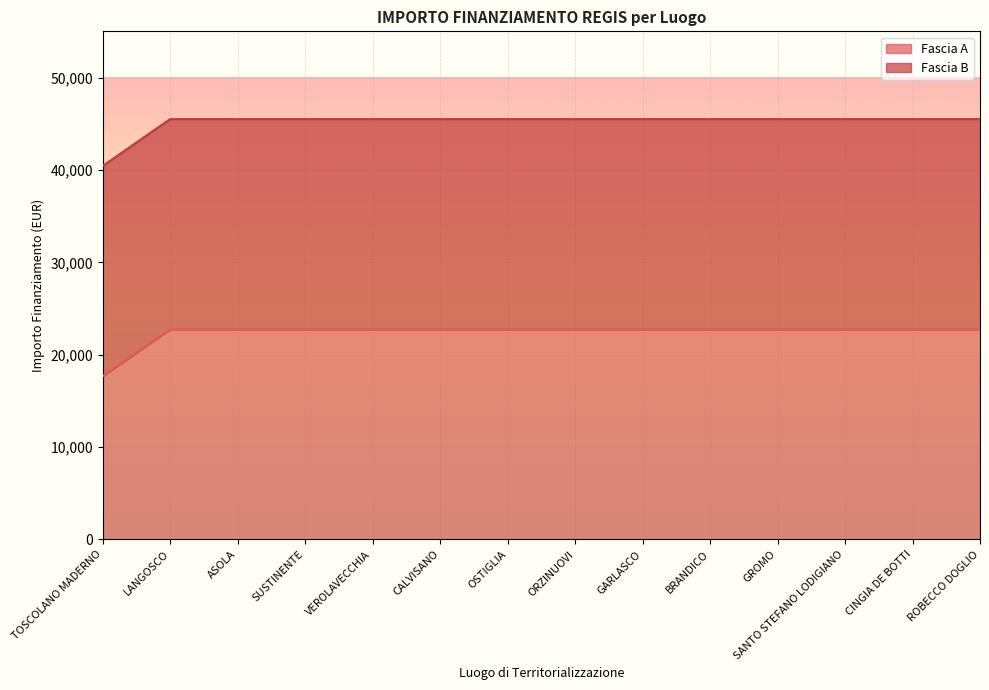

What is the difference between the second highest and minimum values?

5075.2